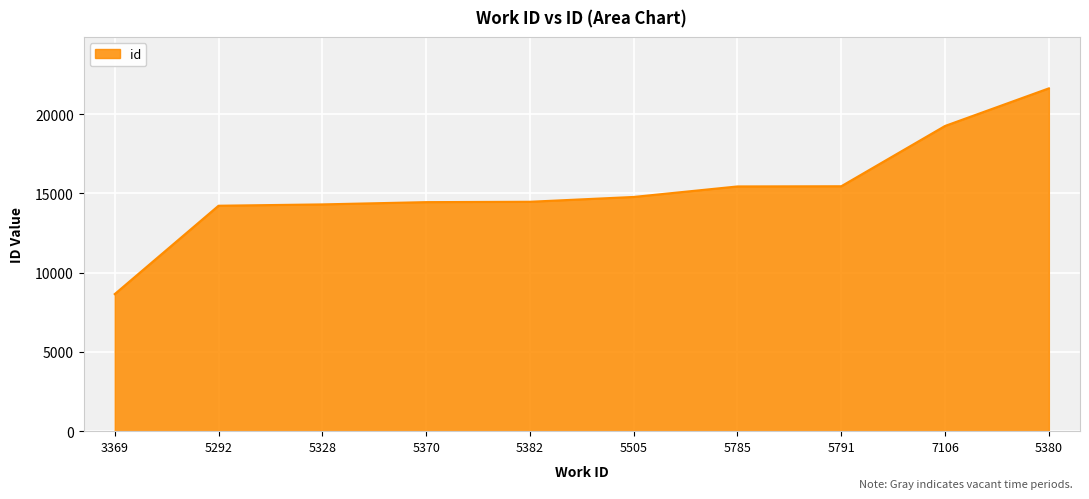

What is the approximate value at 7106?

19250